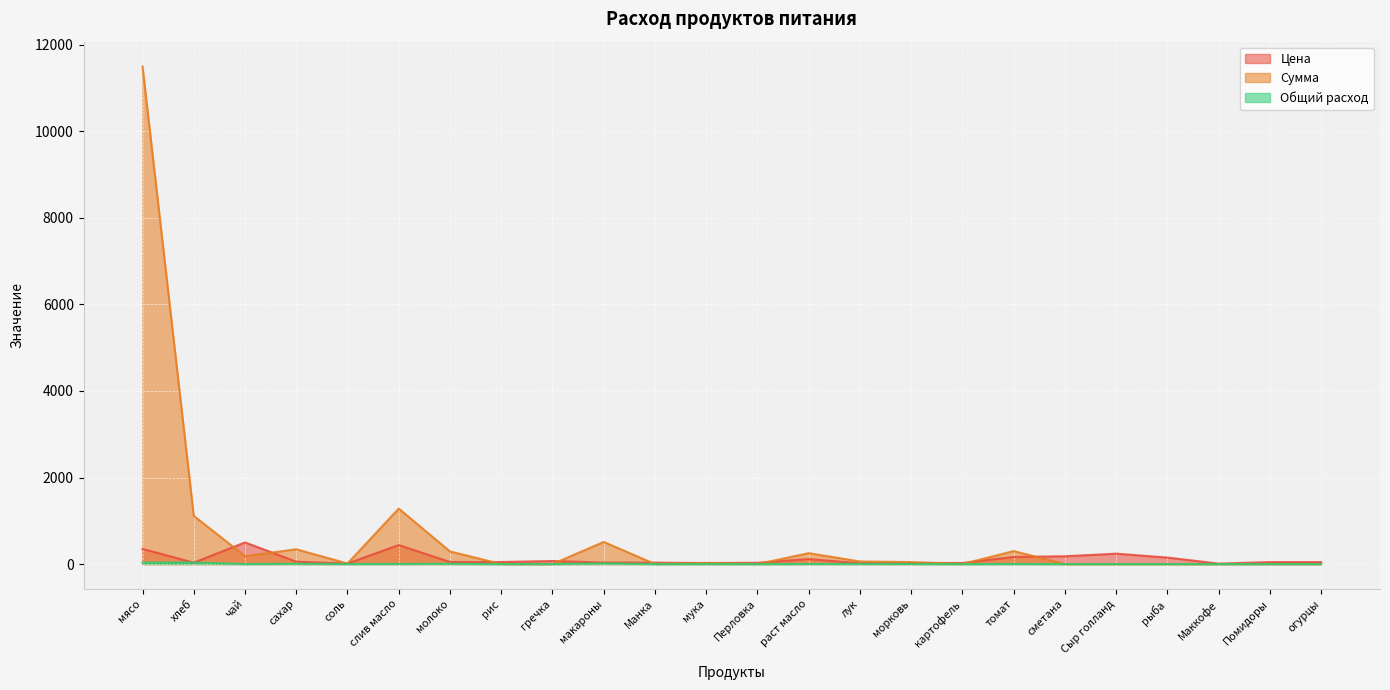

At which label is Общий расход closest to 17?

макароны